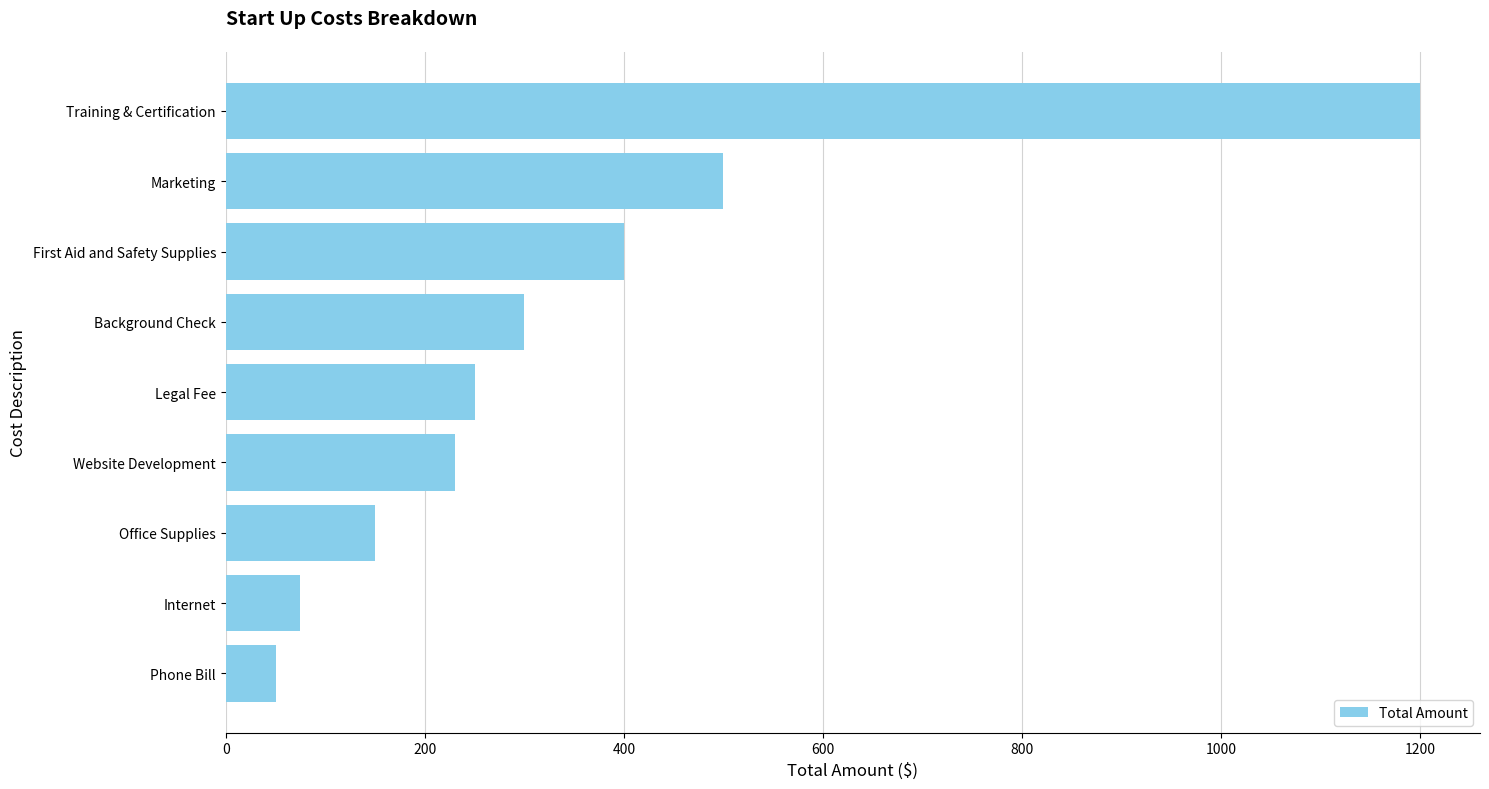

What is the change in value from Marketing to Legal Fee?

-250